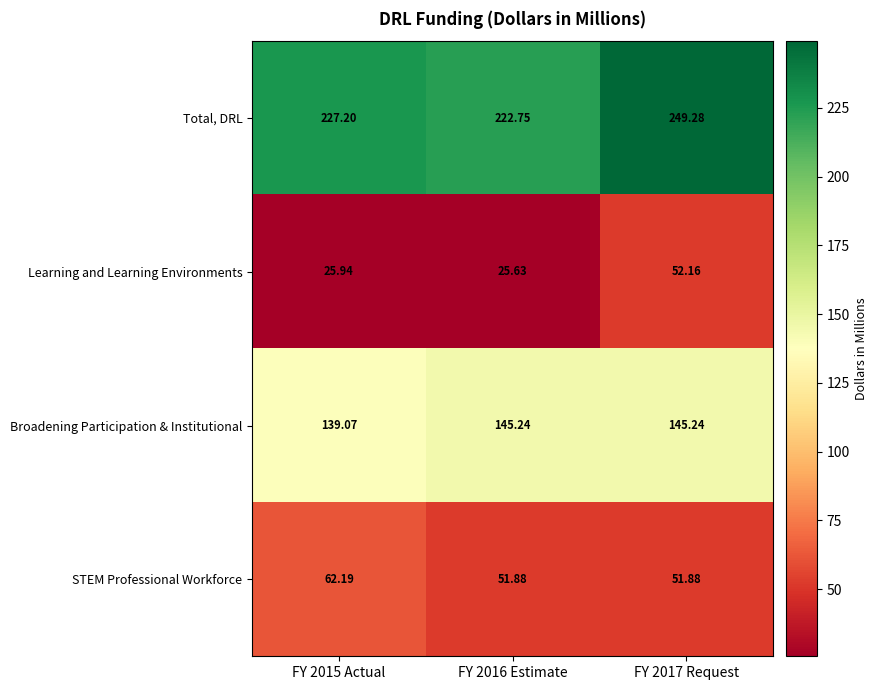

Rank the series by their maximum value, from highest to lowest.

Total, DRL, Broadening Participation & Institutional, STEM Professional Workforce, Learning and Learning Environments